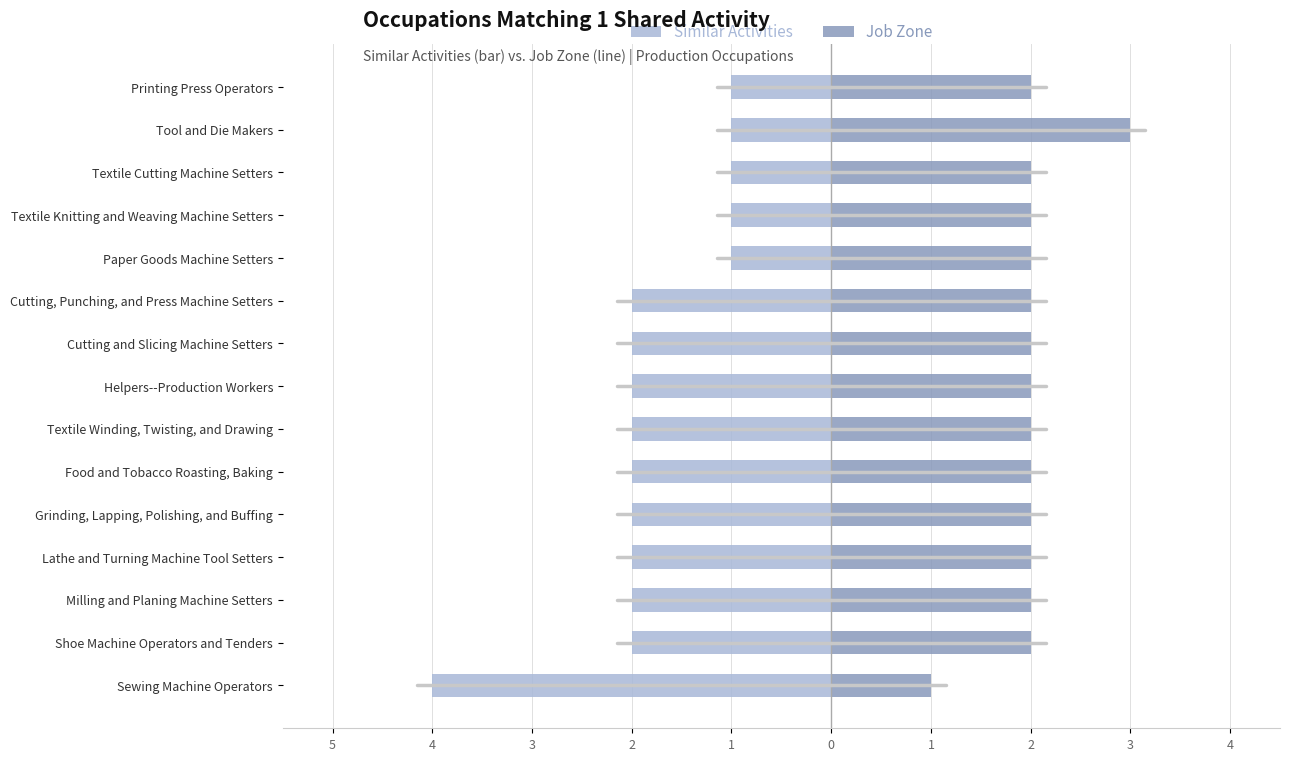

How many groups of bars are there?

15